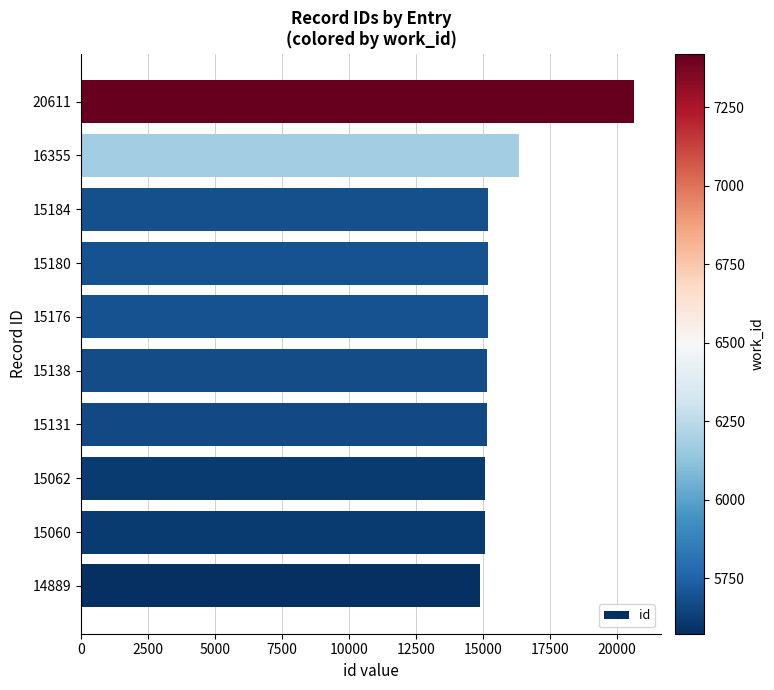

What is the difference between the second highest and second lowest values?

1295